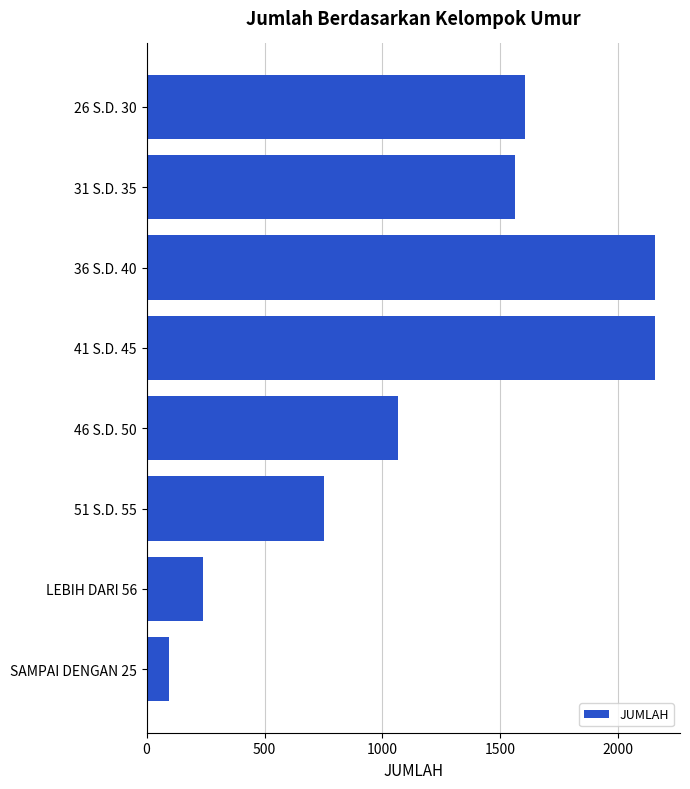

Reading top to bottom, list all the values displayed in this chart.

26 S.D. 30=1605	31 S.D. 35=1561	36 S.D. 40=2154	41 S.D. 45=2154	46 S.D. 50=1066	51 S.D. 55=751	LEBIH DARI 56=238	SAMPAI DENGAN 25=96